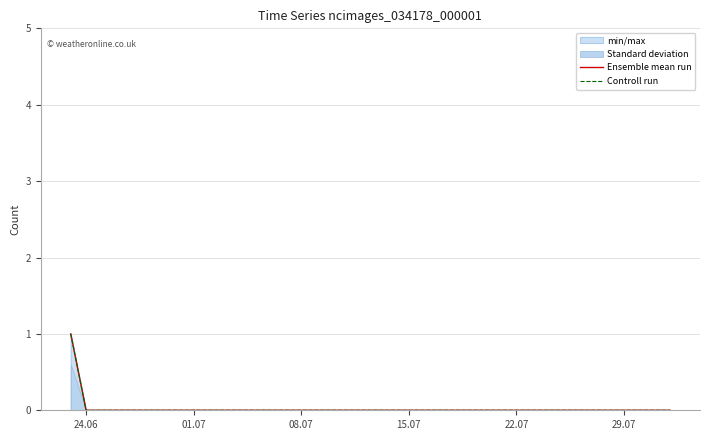

At which category is the sum across all series the highest?

24.06